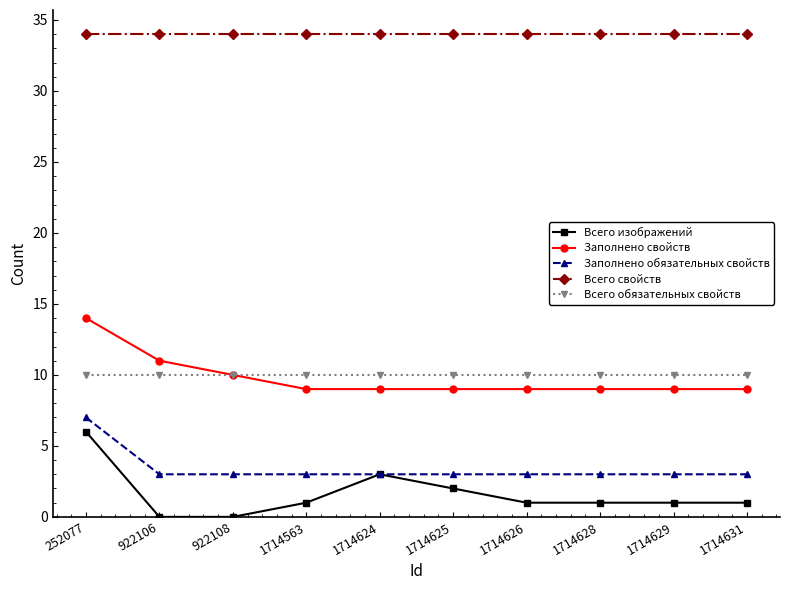

Does the chart display data point markers on the line(s)?

Yes